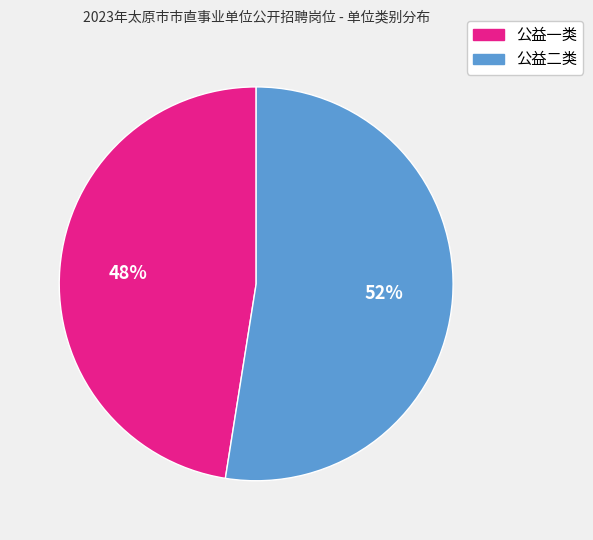

Which category has the smallest portion of the pie?

公益一类